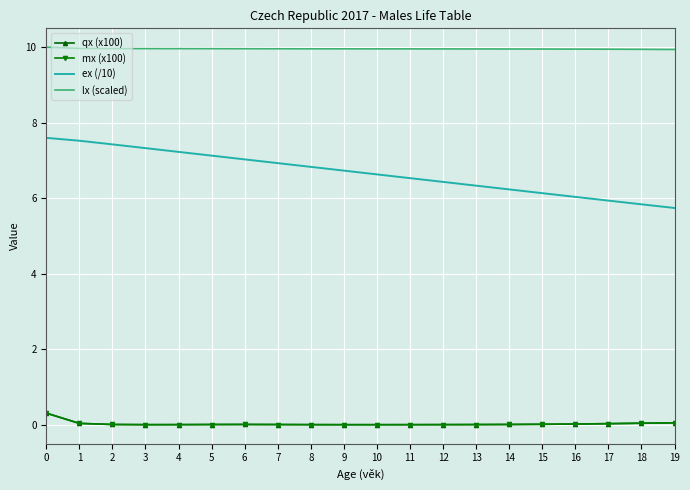

Is it true that lx (scaled) equals 10.0 at 11?

True